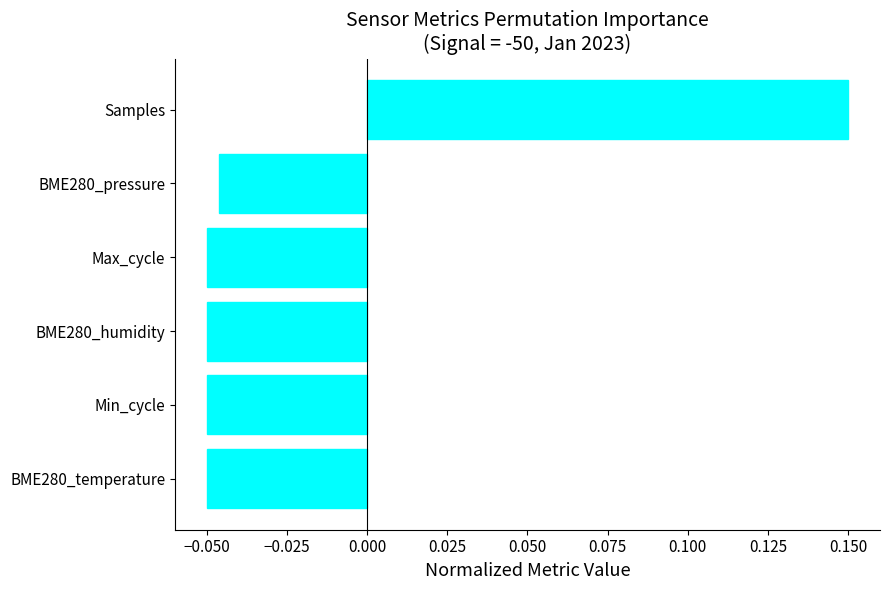

Are the bars horizontal?

Yes